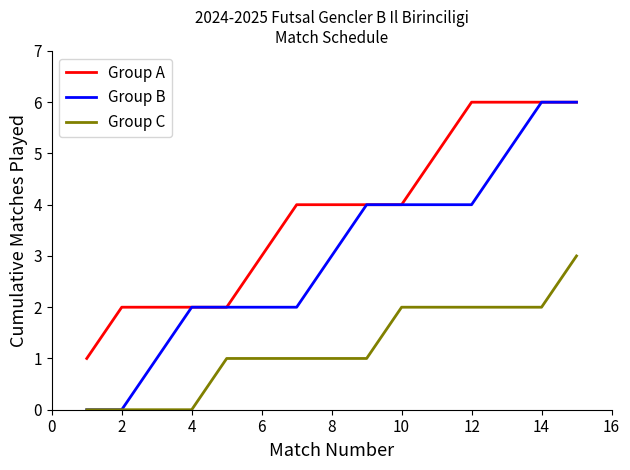

What is the average value of the Group A series?

4